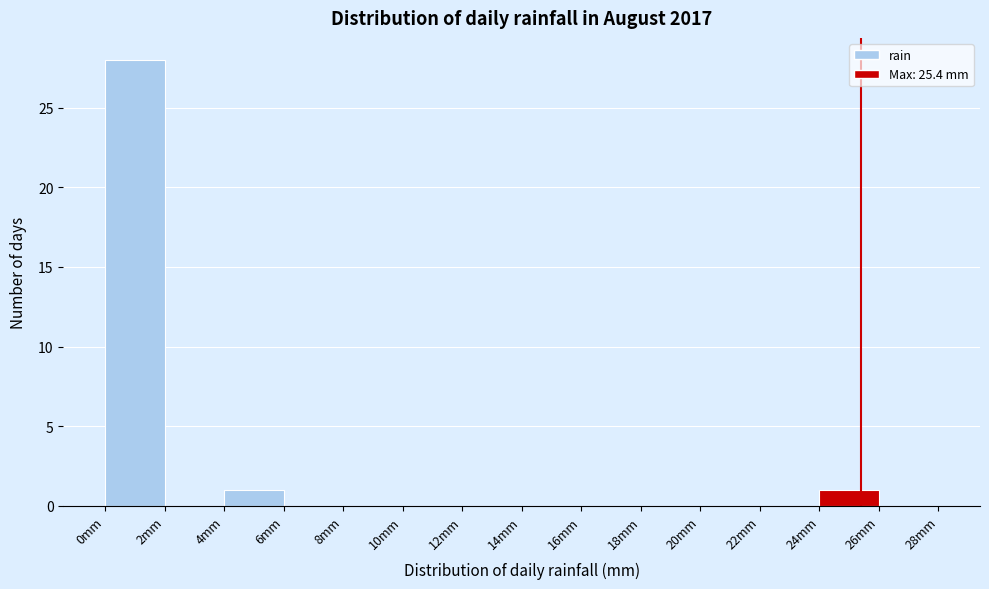

Reading left to right, list every bar in this chart as the range it spans on the x-axis followed by its height. The values are not printed on the chart, so give them approximately, as read against the axis.

0 to 2: 28
2 to 4: 0
4 to 6: 1
6 to 8: 0
8 to 10: 0
10 to 12: 0
12 to 14: 0
14 to 16: 0
16 to 18: 0
18 to 20: 0
20 to 22: 0
22 to 24: 0
24 to 26: 1
26 to 28: 0